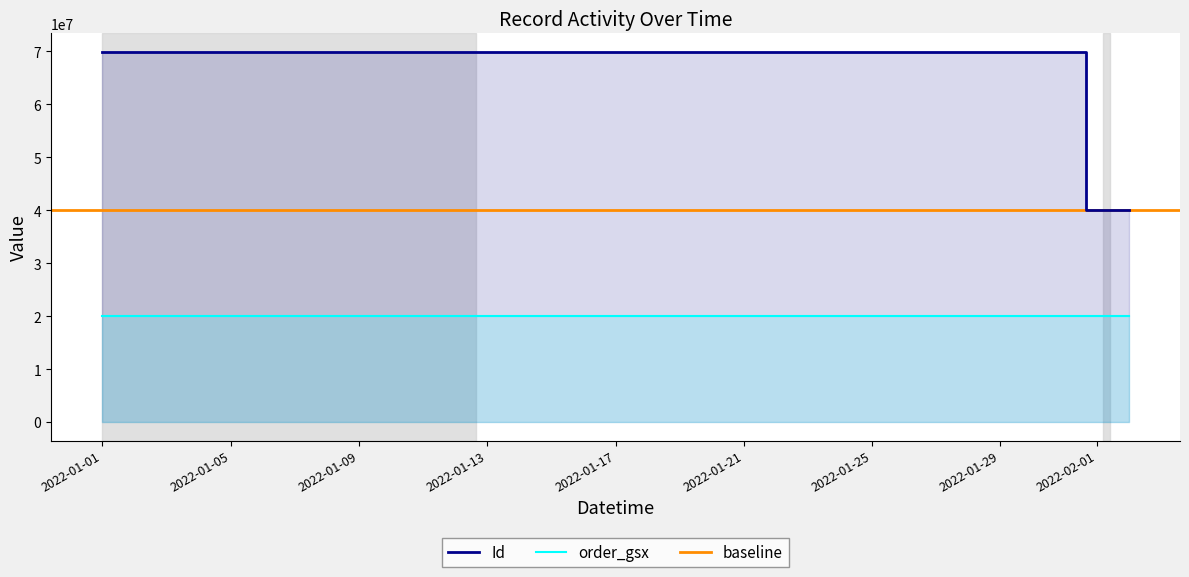

Reading left to right, what are all the values shown in this chart?

69901235	69901243	69901245	69901244	69901241	69901242	40036816	40036817	40036818	40036819	40036820	40036821